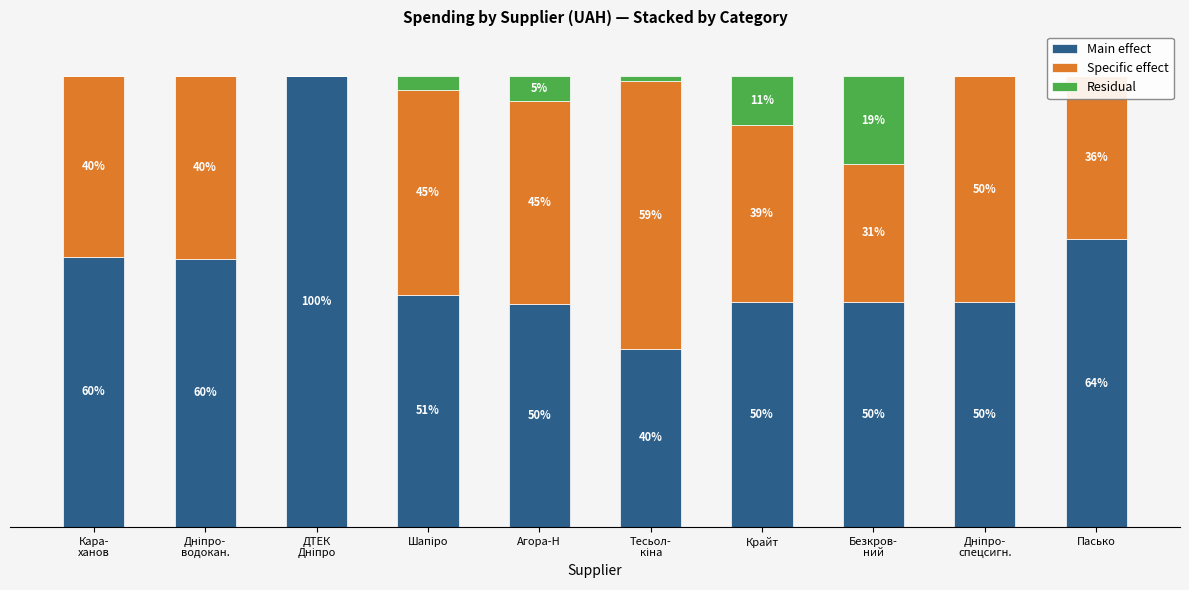

What is the label of the 3rd bar from the right?

Безкров-
ний